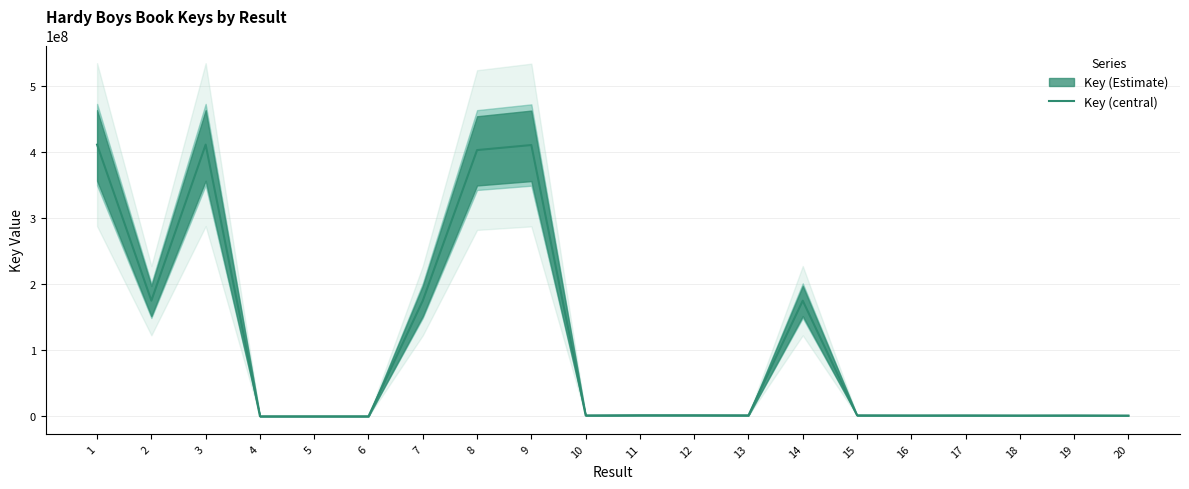

Where does the data first go above 1435946?

1